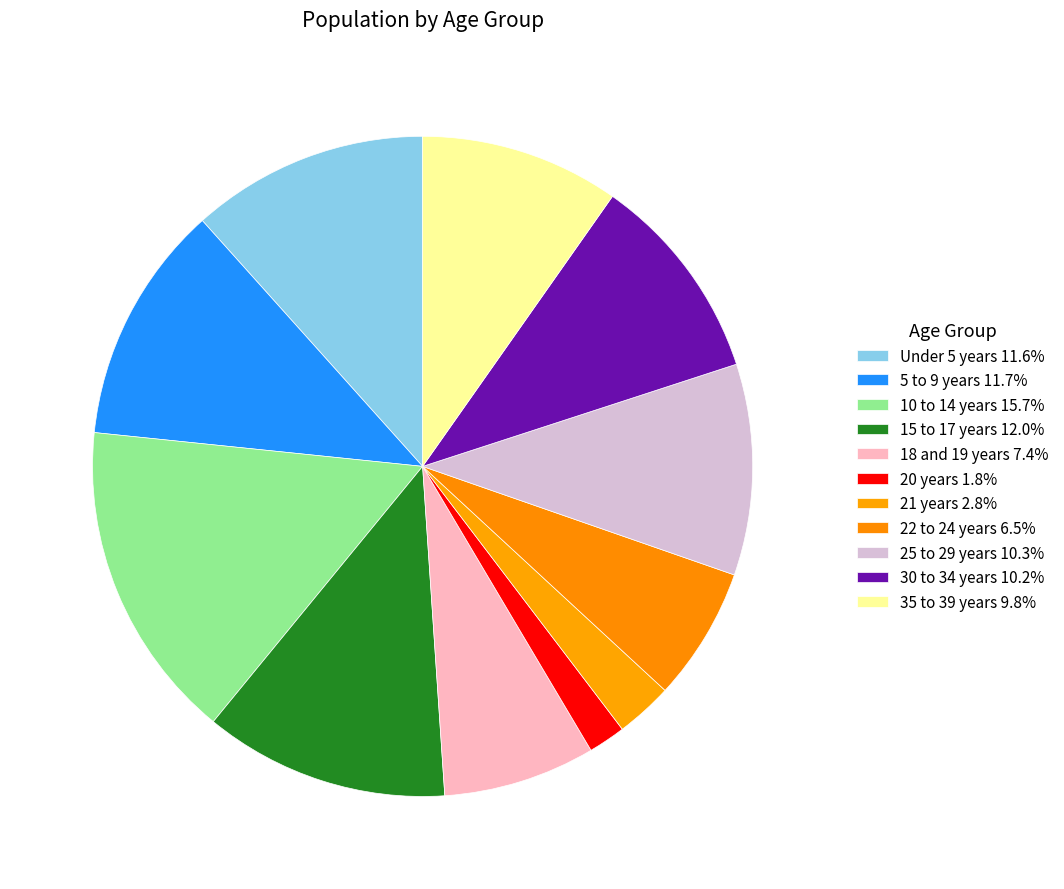

Is 35 to 39 years the majority of the pie?

No